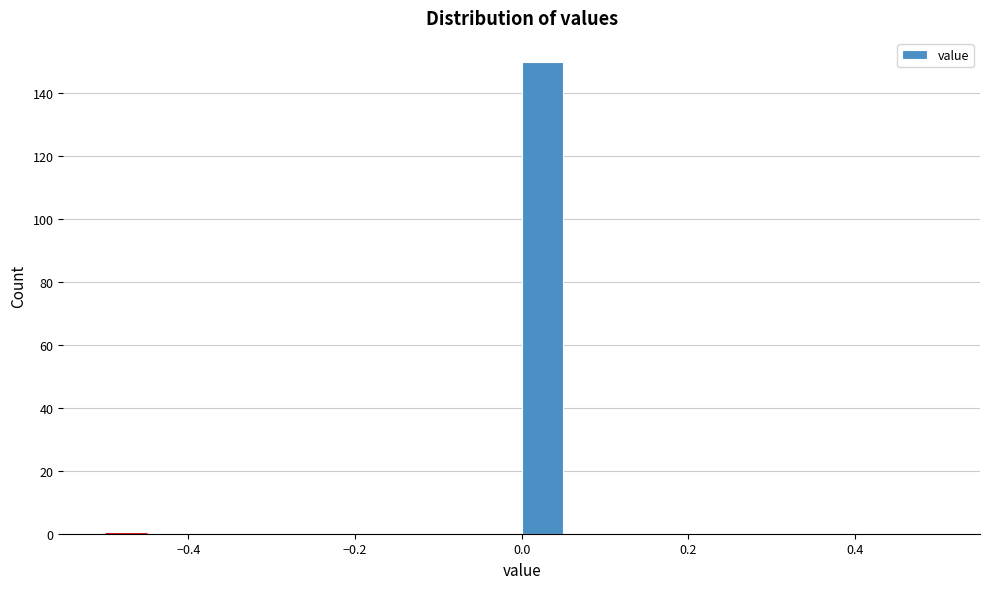

Around what value on the x-axis is the tallest bar? Give the approximate position of its centre, as read against the axis.

0.02